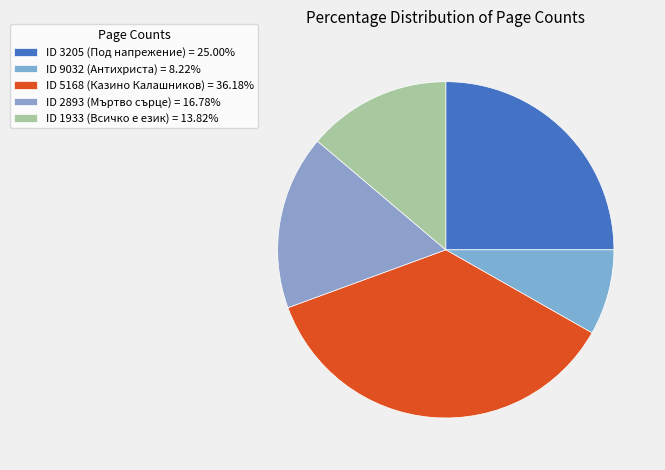

Is there any slice that represents more than half of the pie?

No